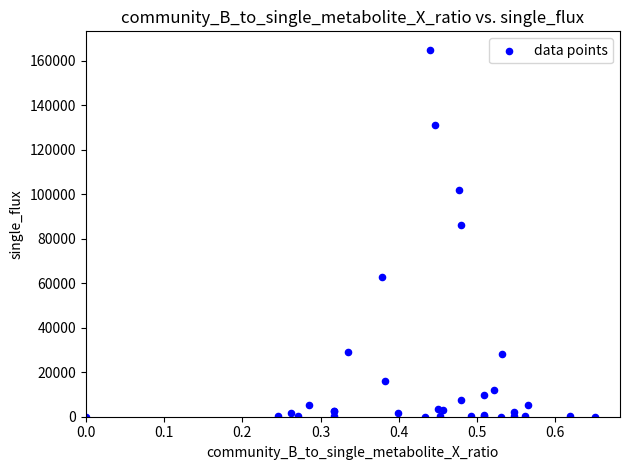

What Y value in the scatter plot is closest to 82489?

86116